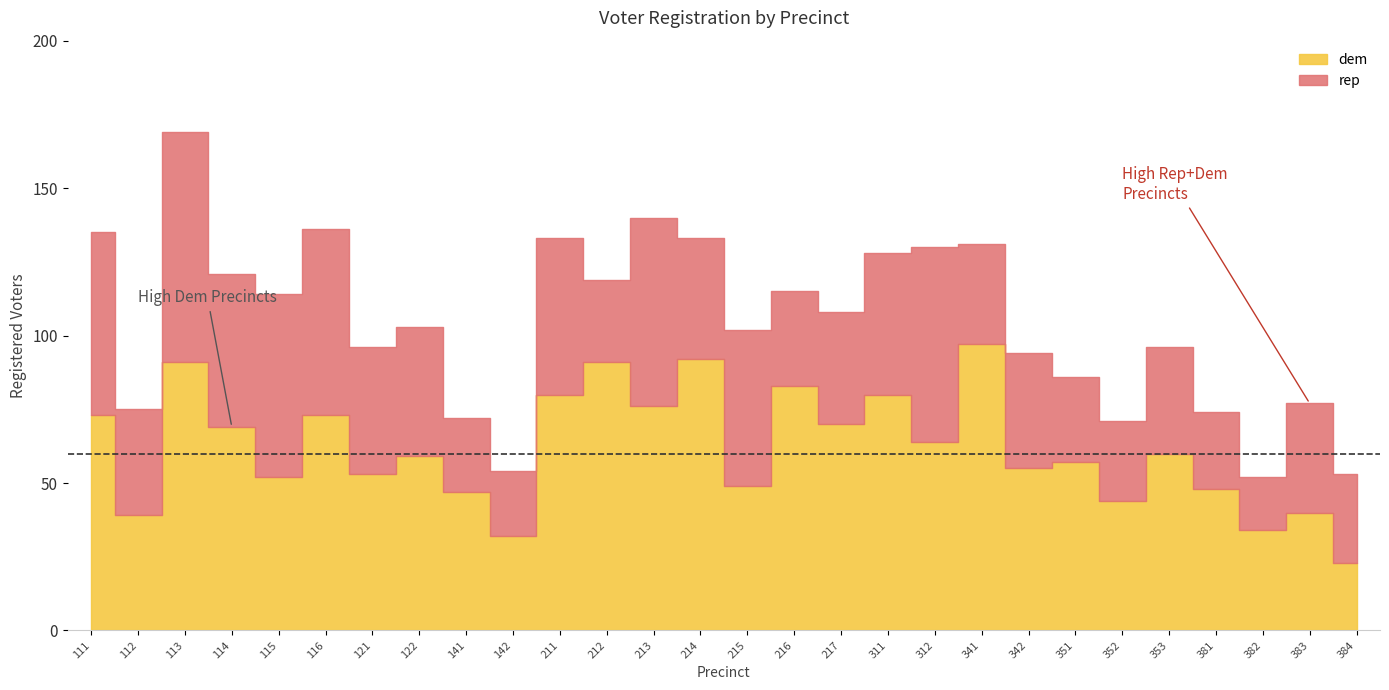

How many interior local valleys does the dem series have?

11